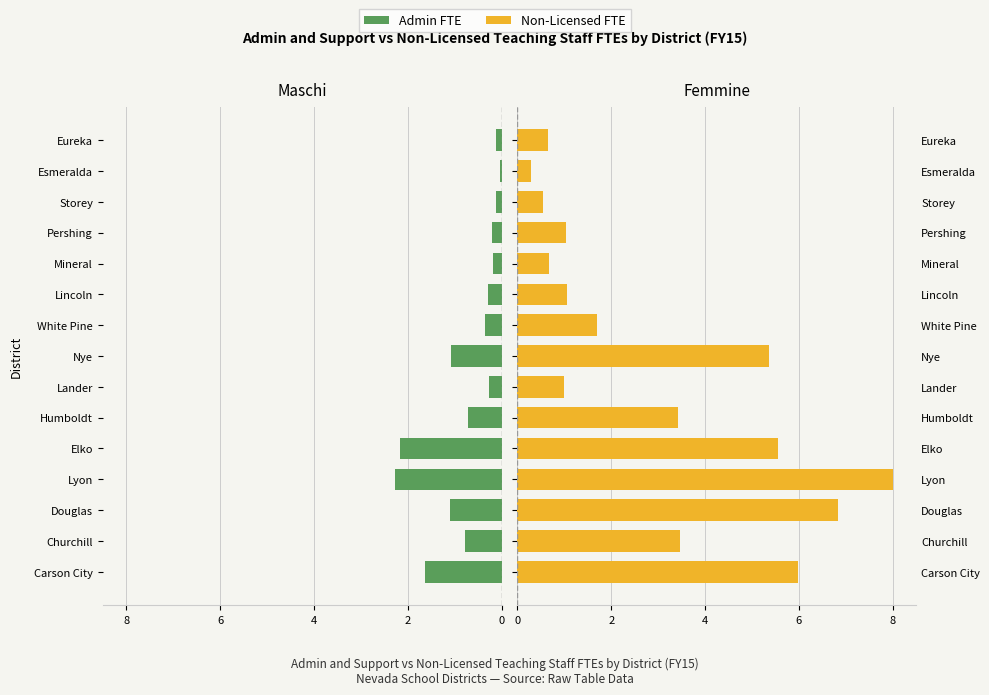

The Non-Licensed FTE series shows 0.3 at Esmeralda. True or false?

True